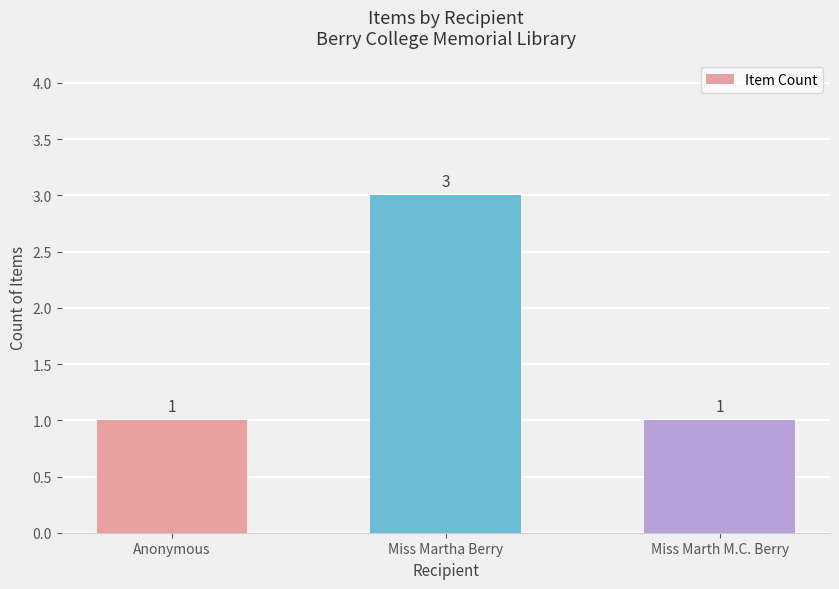

At which category does the chart reach its peak across all series?

Miss Martha Berry